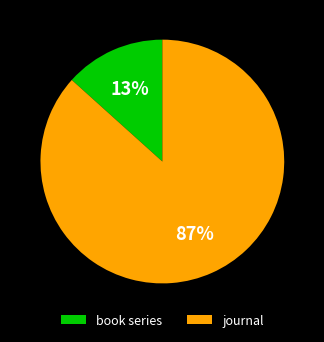

To the nearest percent, what percentage of the pie is journal?

87%